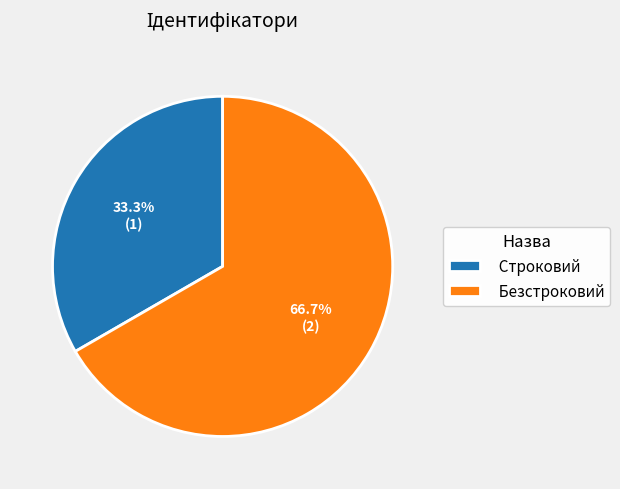

To the nearest percent, what is the difference between the largest and smallest slice percentages?

33%